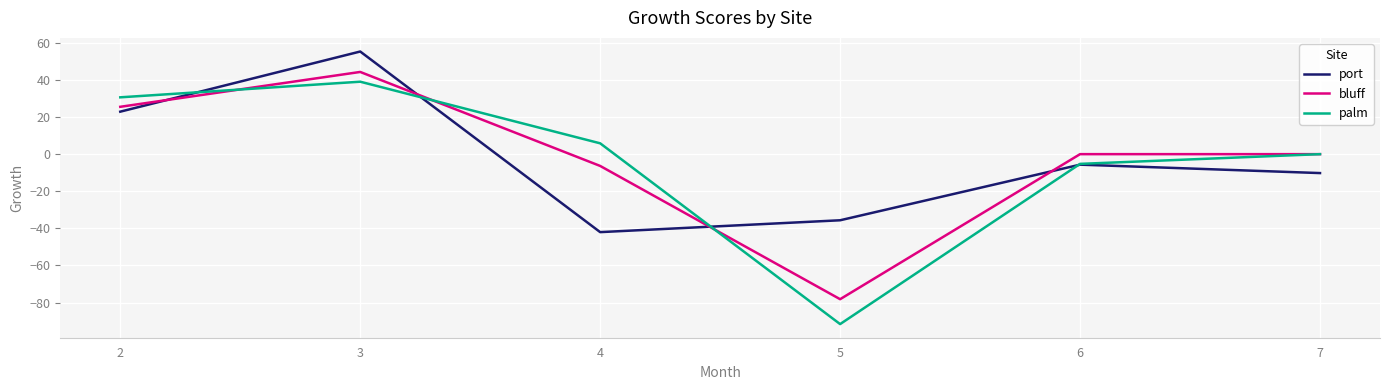

At which category is the sum across all series the highest?

3